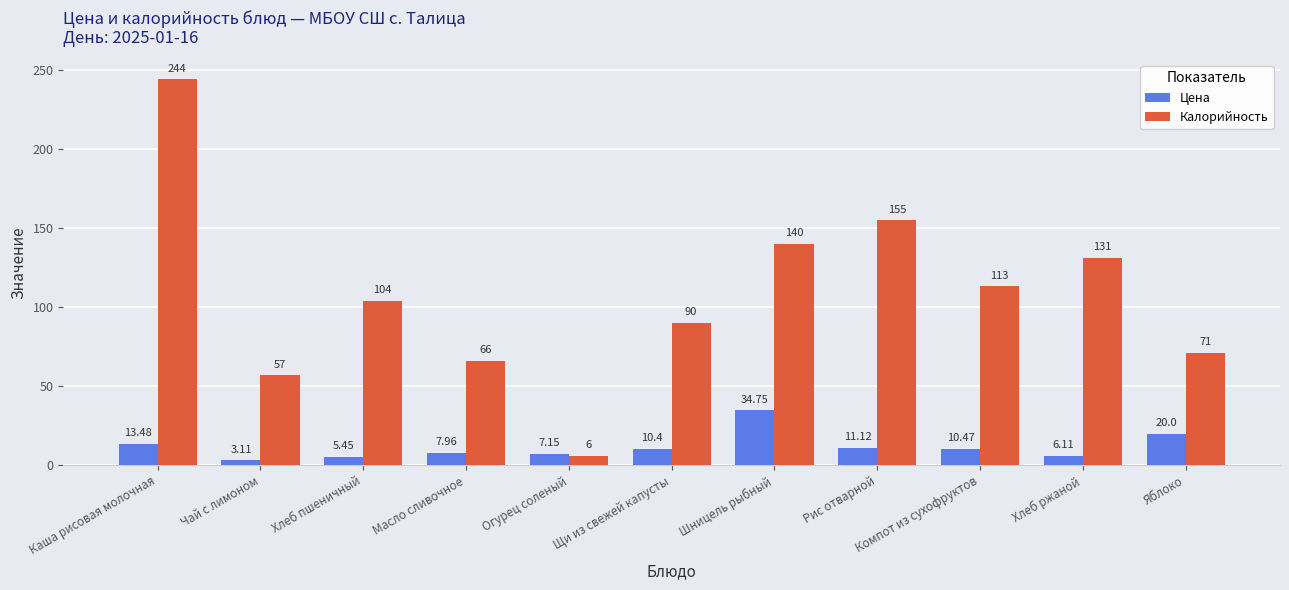

The value of Калорийность at Огурец соленый is 6.0. True or false?

True